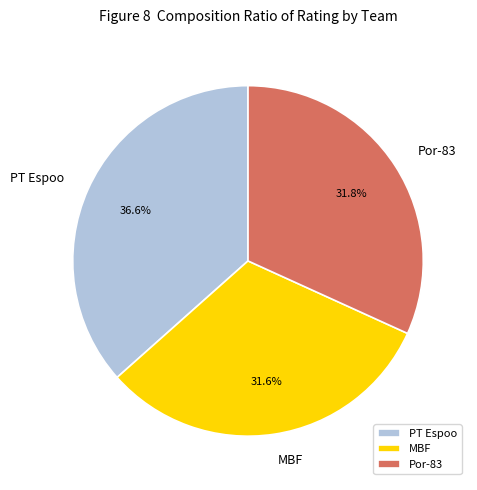

True or false: MBF accounts for 32% of the total.

True